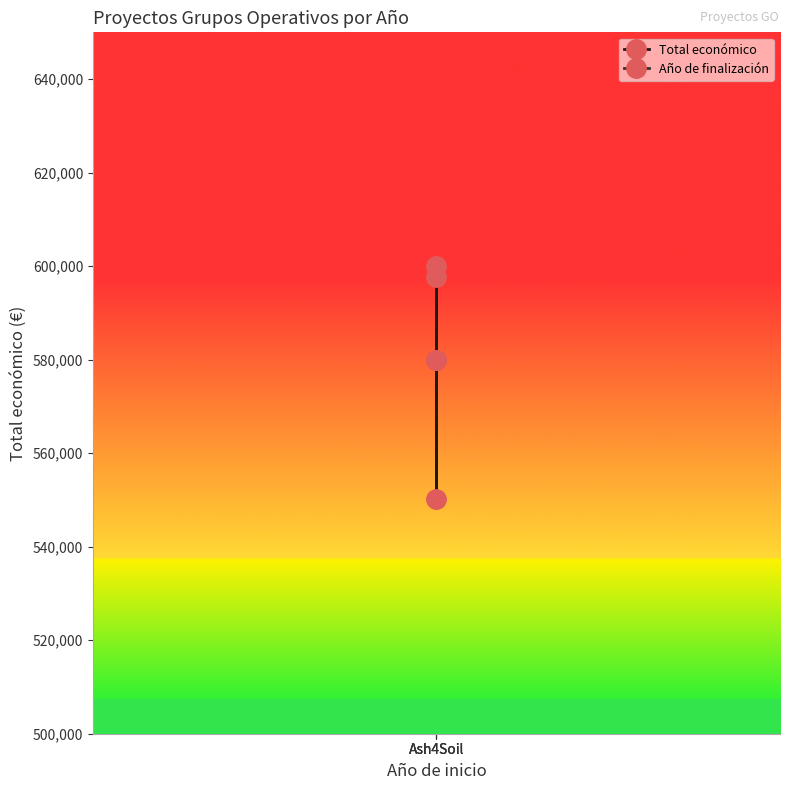

At Ash4Soil, list the series in order from largest to smallest.

Total económico, Año de finalización